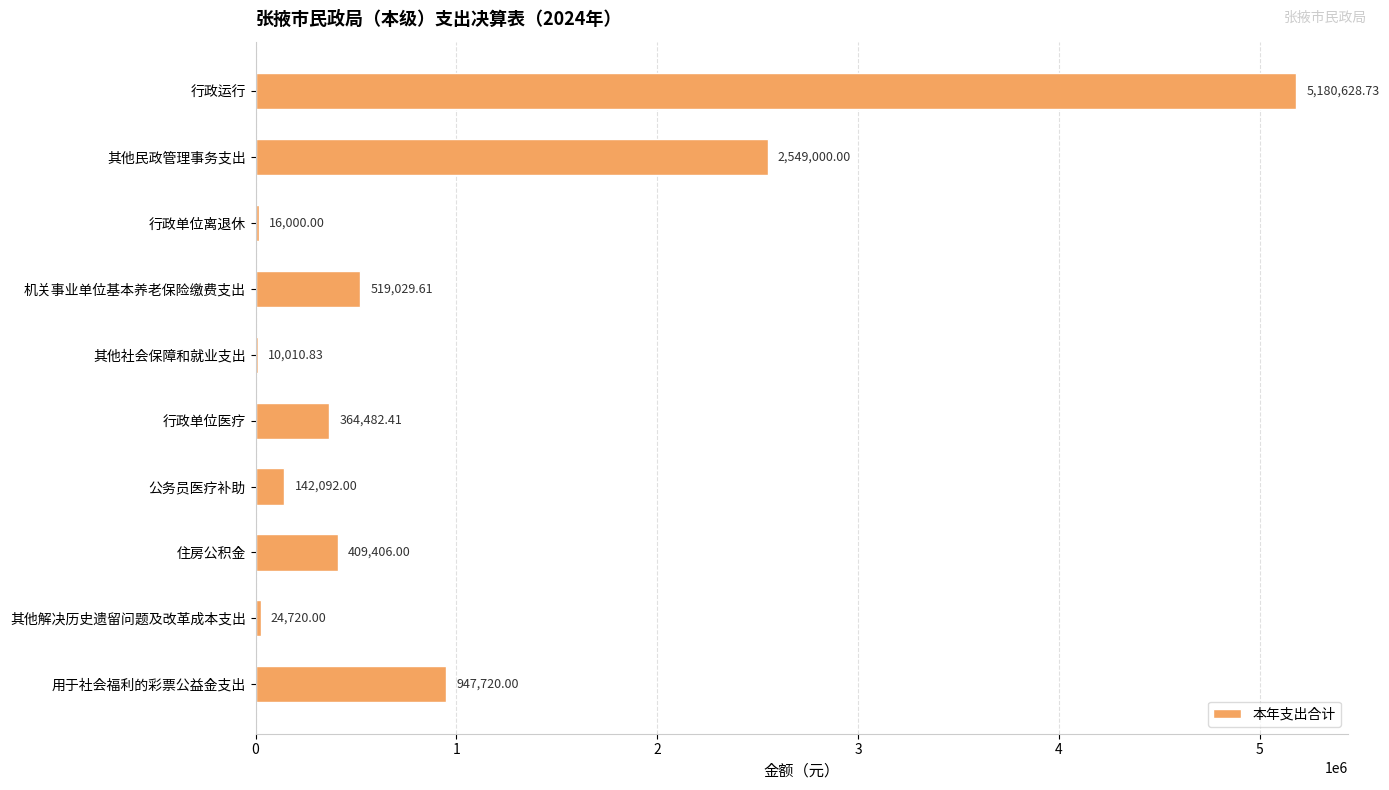

Where is the data nearest to the value 2595319?

其他民政管理事务支出